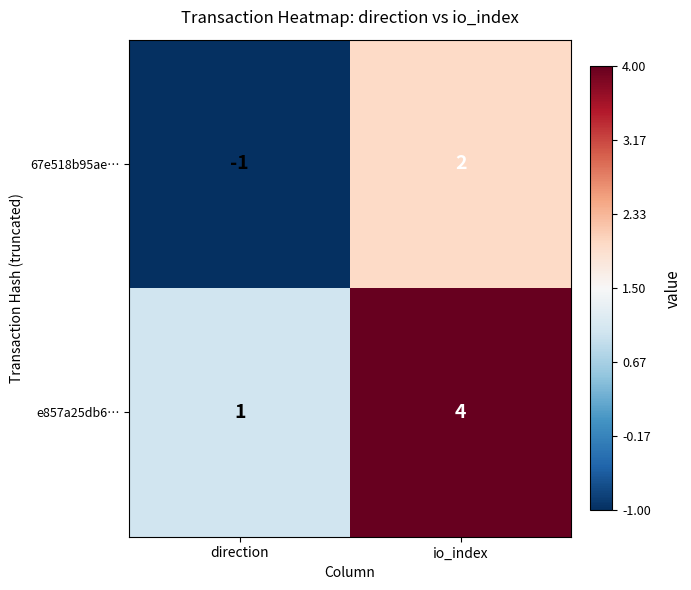

At direction, list the series in order from smallest to largest.

67e518b95ae…, e857a25db6…